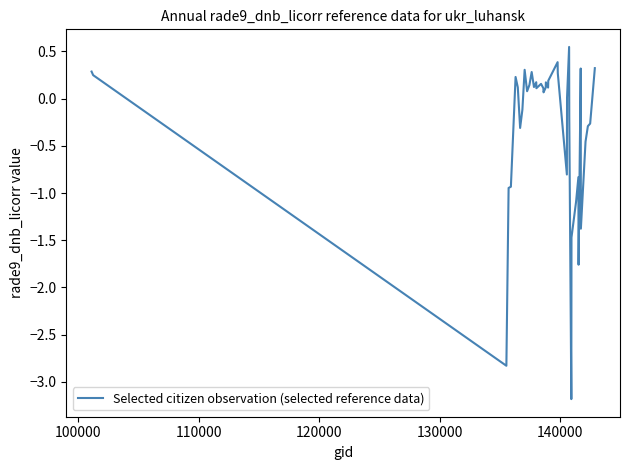

What is the minimum value shown in the chart?

-3.2